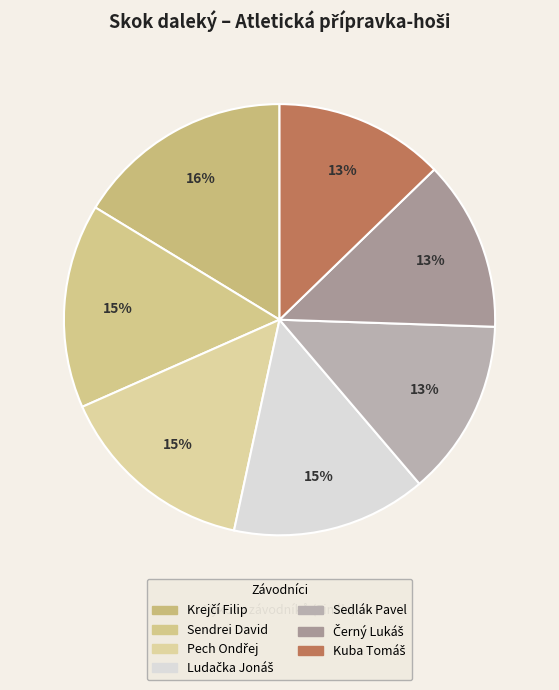

Which slice is the smallest?

Kuba Tomáš